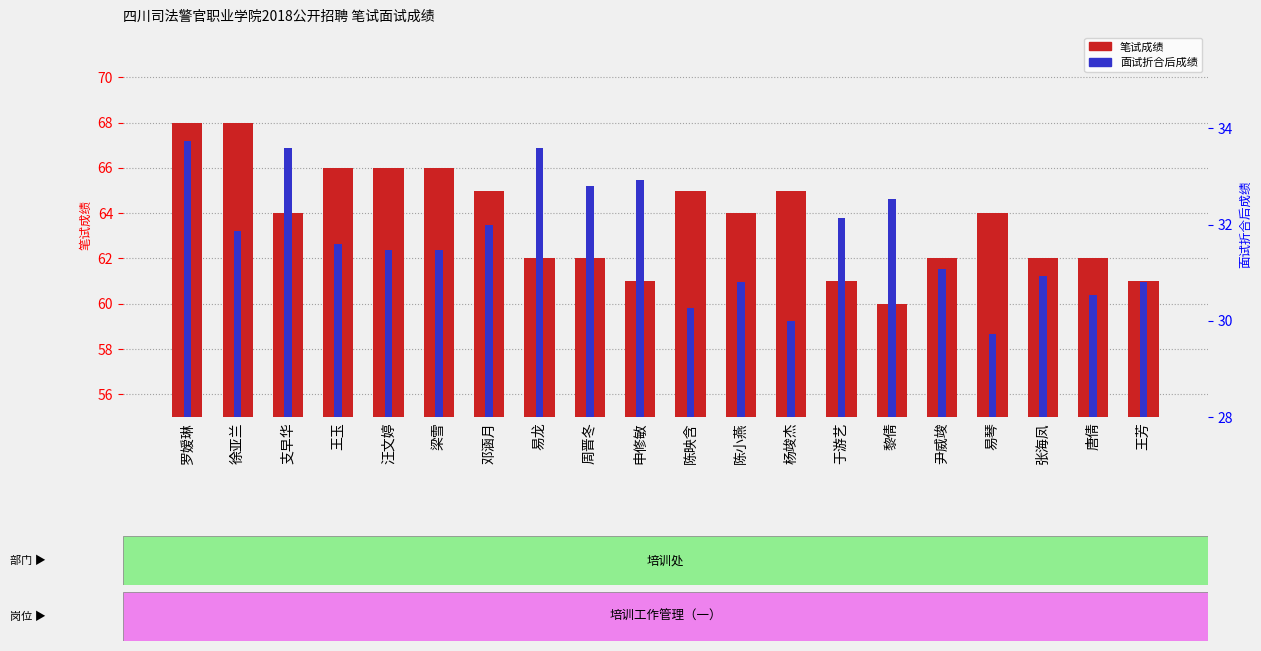

What is the spread (max minus min) of values at 陈映含?

34.7